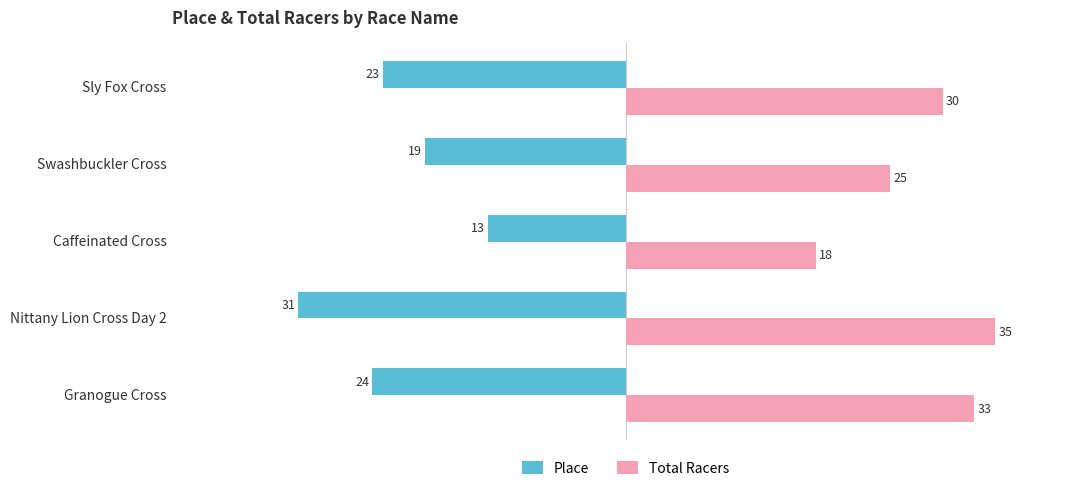

Count the number of data series in this chart.

2